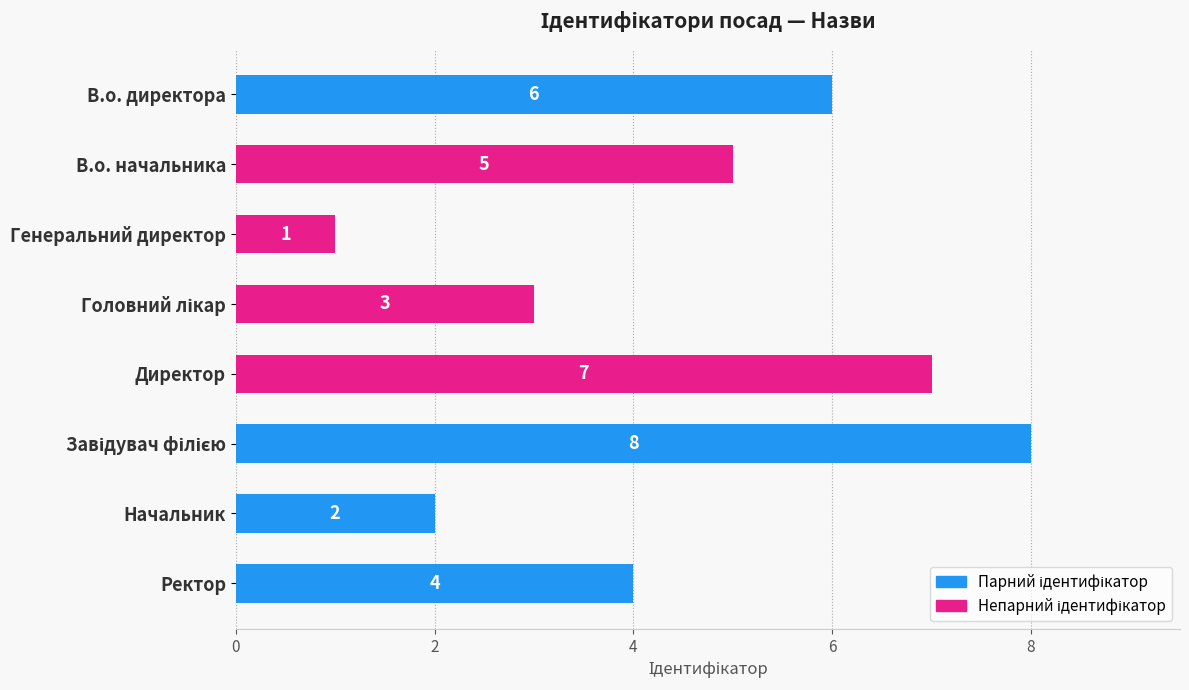

What is the minimum value shown in the chart?

1